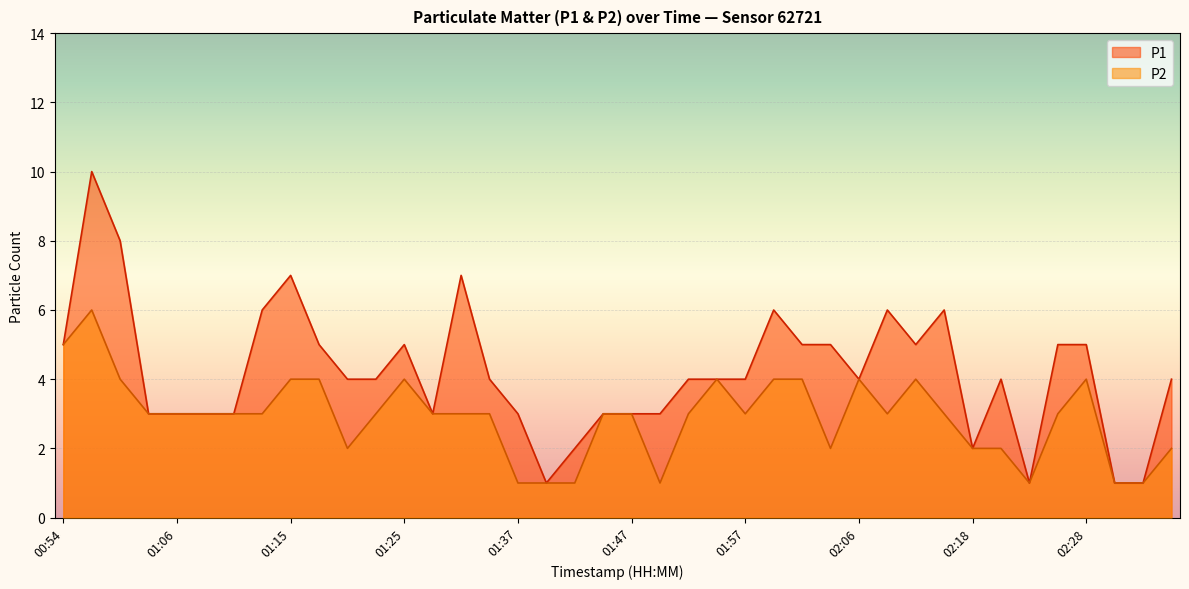

True or false: P2 and P1 intersect in this chart.

False